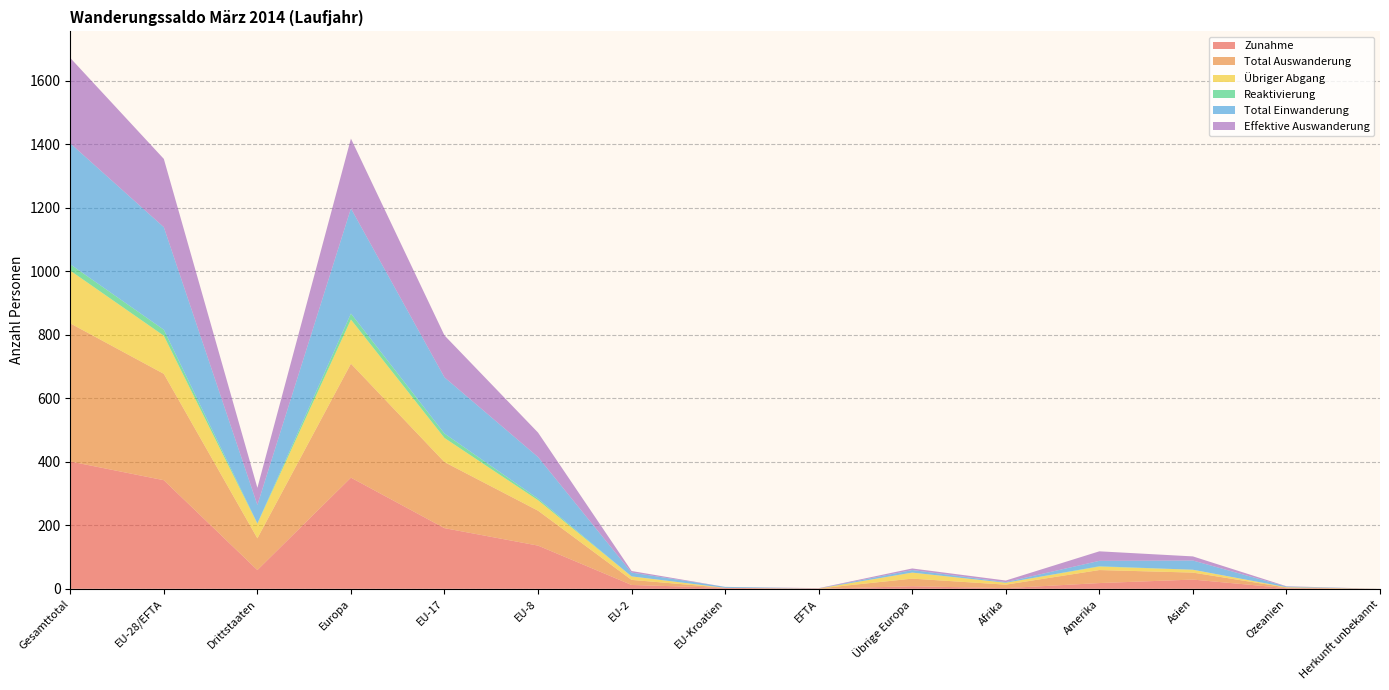

Reading right to left, what are all the values shown in this chart?

Zunahme: 0	2	29	18	2	8	0	3	12	136	191	350	59	342	401
Total Auswanderung: 0	2	22	41	11	24	1	0	16	110	208	359	100	335	435
Übriger Abgang: 0	1	9	11	6	19	0	0	11	33	76	139	46	120	166
Reaktivierung: 0	0	0	1	0	0	0	0	0	5	14	19	1	19	20
Total Einwanderung: 0	2	29	17	2	8	0	3	12	131	177	331	58	323	381
Effektive Auswanderung: 0	1	13	30	5	5	1	0	5	77	132	220	54	215	269